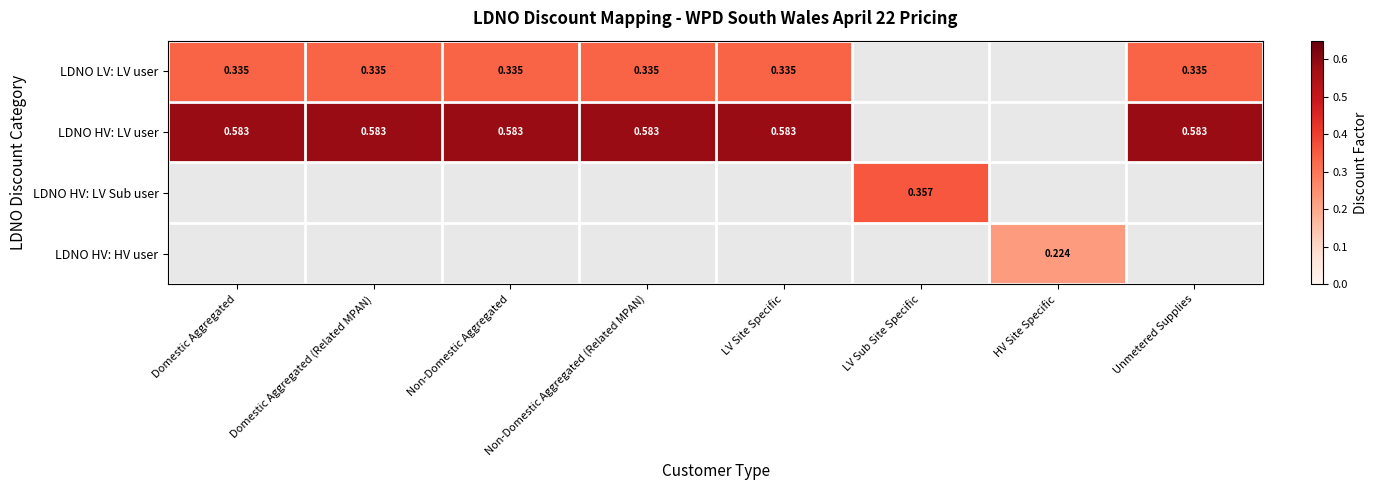

How many data points in LDNO HV: HV user are above 0?

1